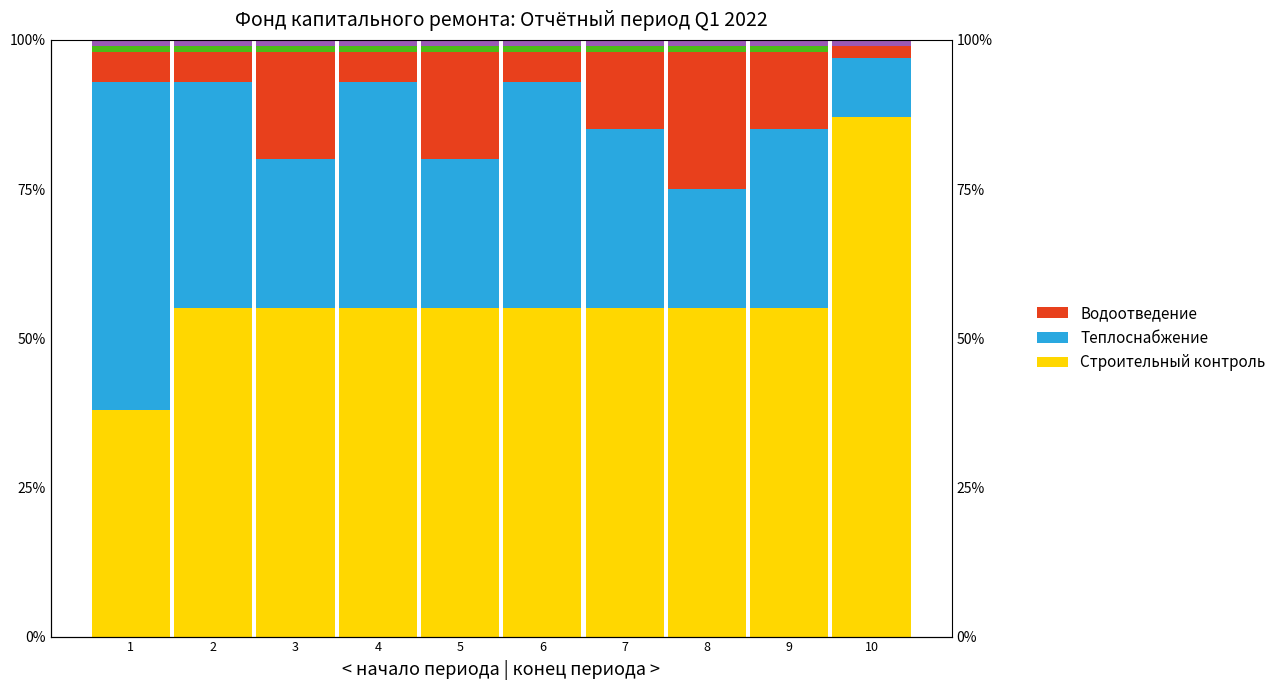

Read the Водоотведение value at 4.

5.0